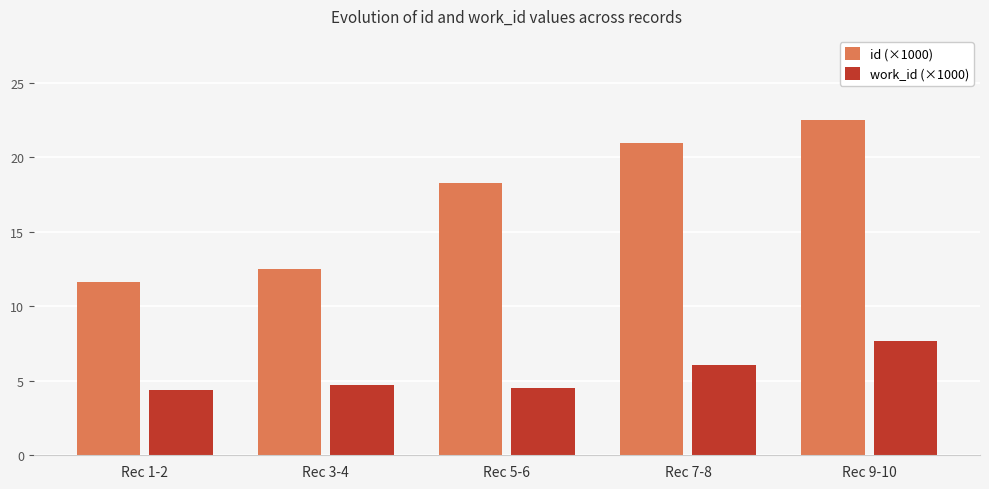

List the series in order of their overall mean, highest first.

id (×1000), work_id (×1000)